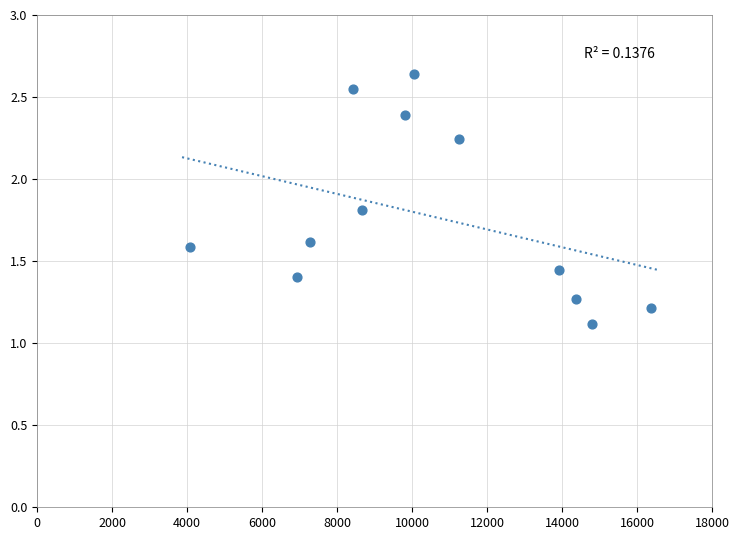

What is the average X value?

10491.5